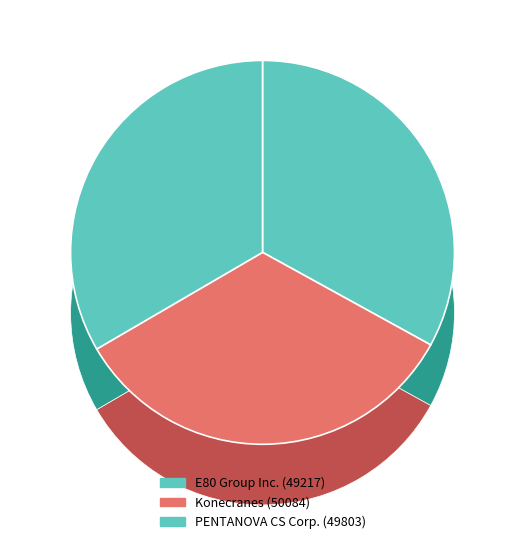

To the nearest percent, what is the combined percentage of E80 Group Inc. and Konecranes?

67%